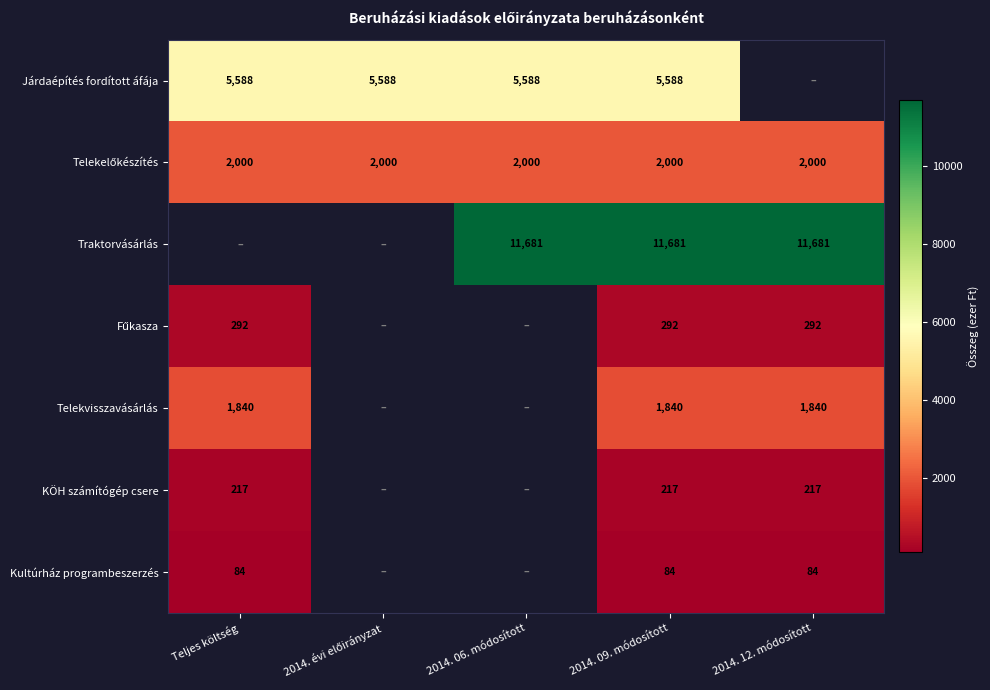

True or false: Telekvisszavásárlás has a value of 1245 at 2014. 09. módosított.

False